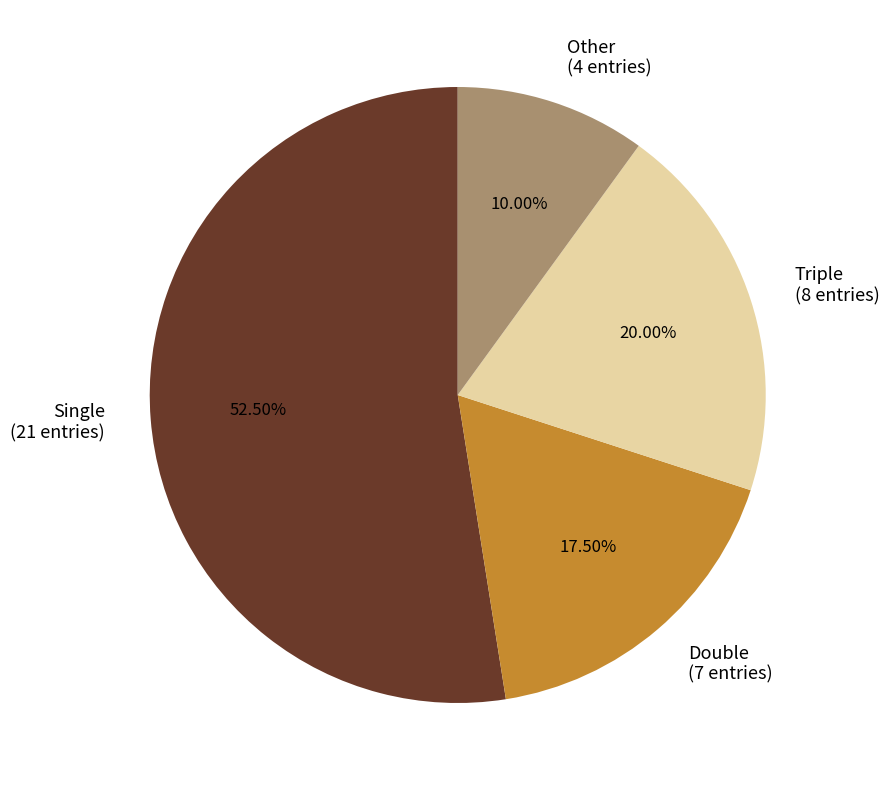

Count the number of slices in the pie.

4